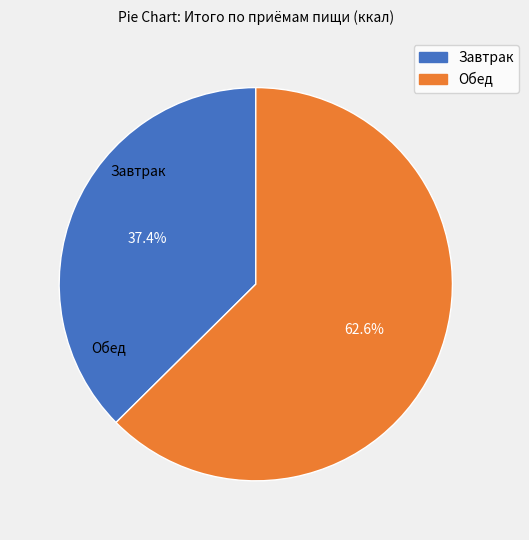

Is the sum of Завтрак and Обед greater than half?

Yes